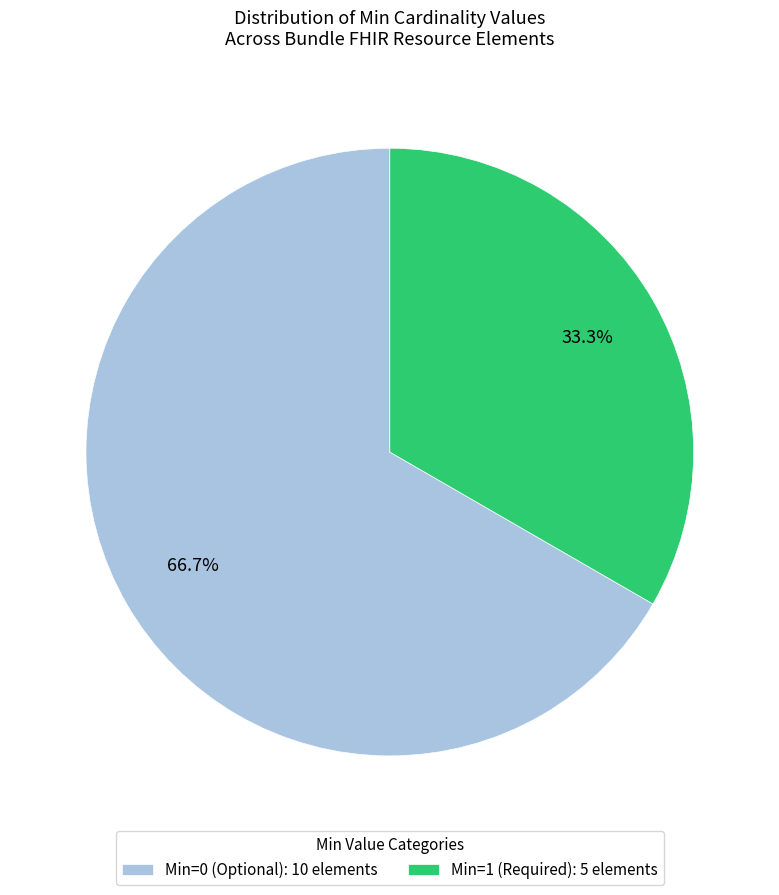

Does any single category account for the majority?

Yes